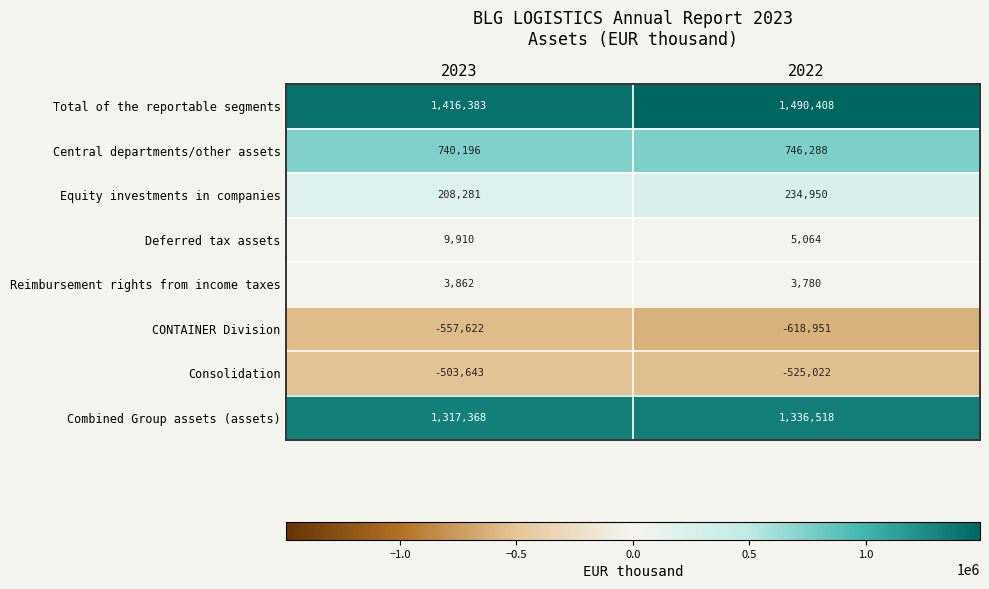

What value does the Consolidation series have at 2023, to the nearest 10?

-503640